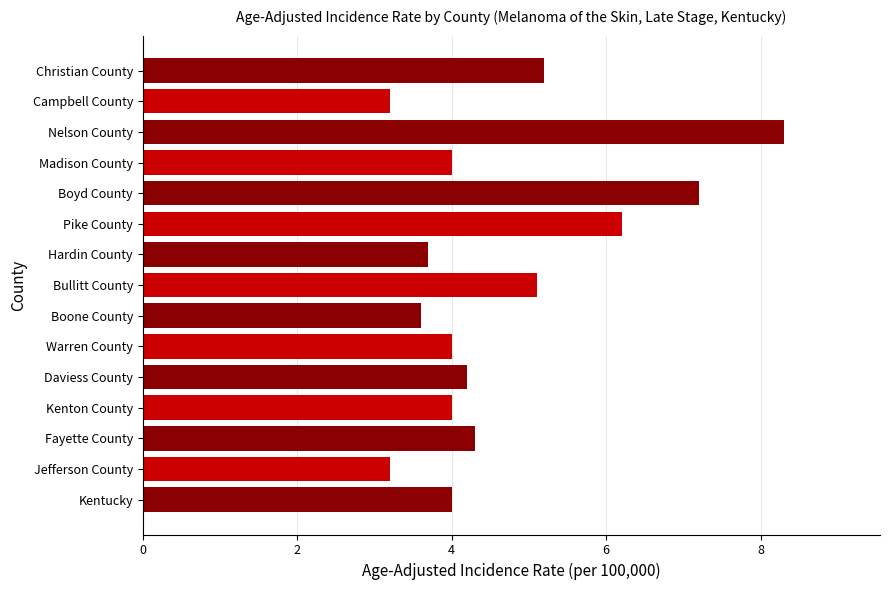

At which category does the chart reach its peak across all series?

Nelson County